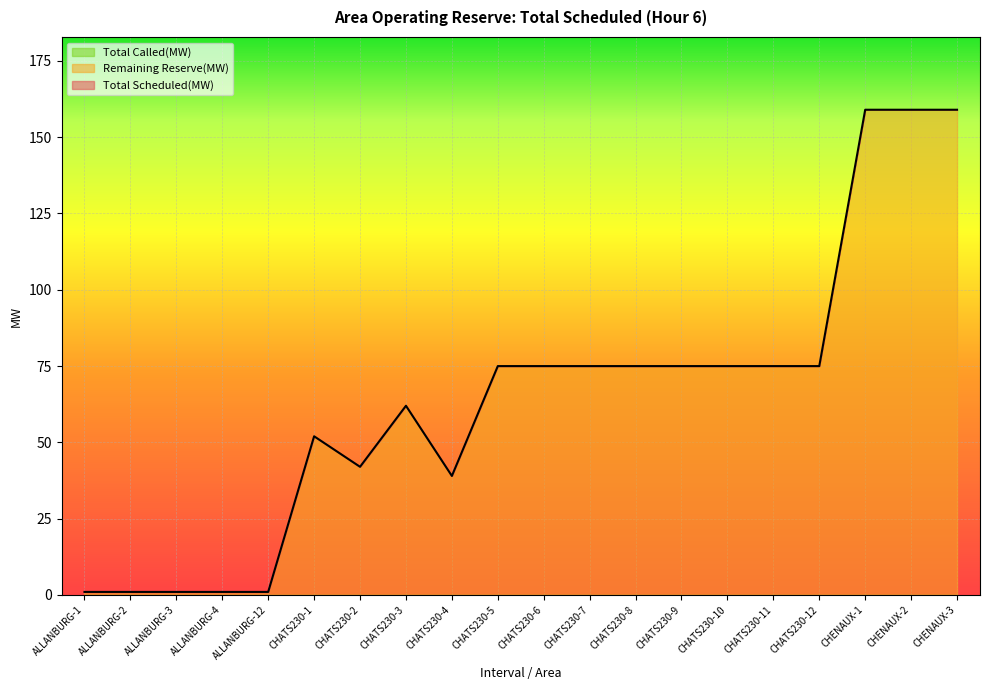

At which label is Total Called(MW) closest to 0?

ALLANBURG-1